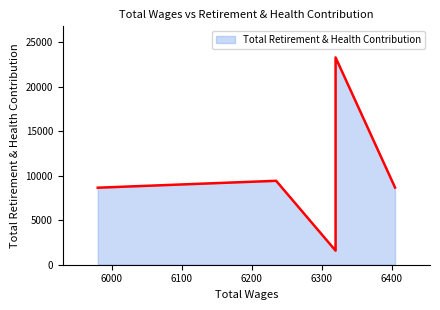

What is the difference between the second highest and minimum values?

7844